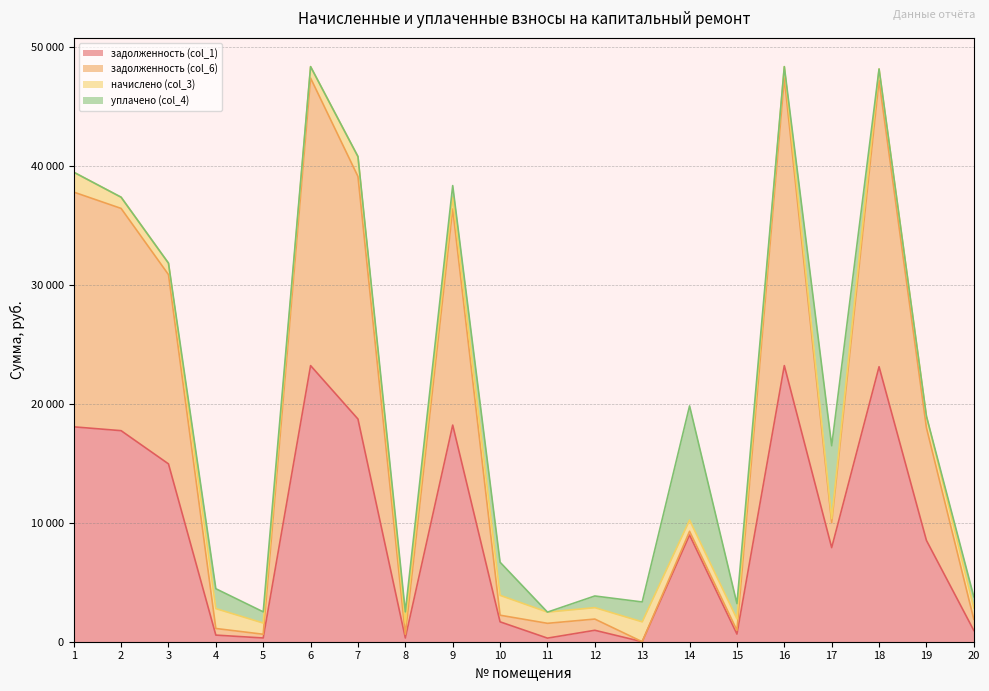

What is the sum of all задолженность (col_6) values?

392811.1